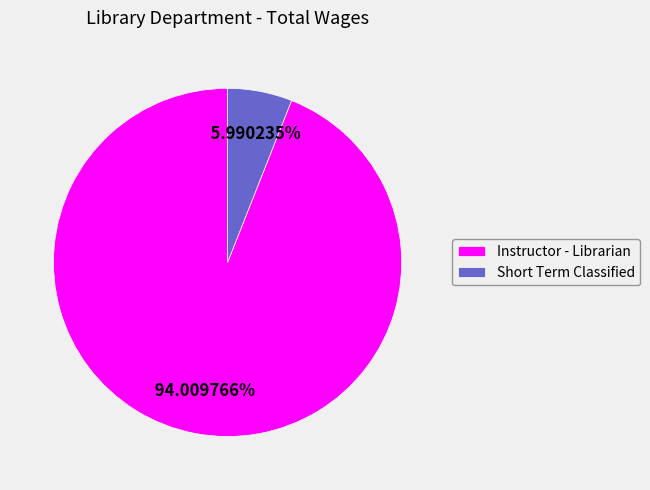

To the nearest percent, what is the difference between the Instructor - Librarian and Short Term Classified slice percentages?

88%